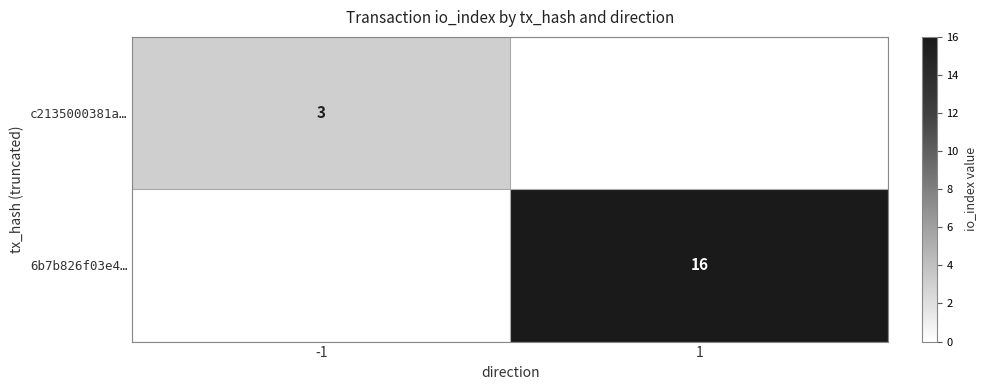

Is the value of c2135000381a… at -1 greater than the value of 6b7b826f03e4… at 1?

No